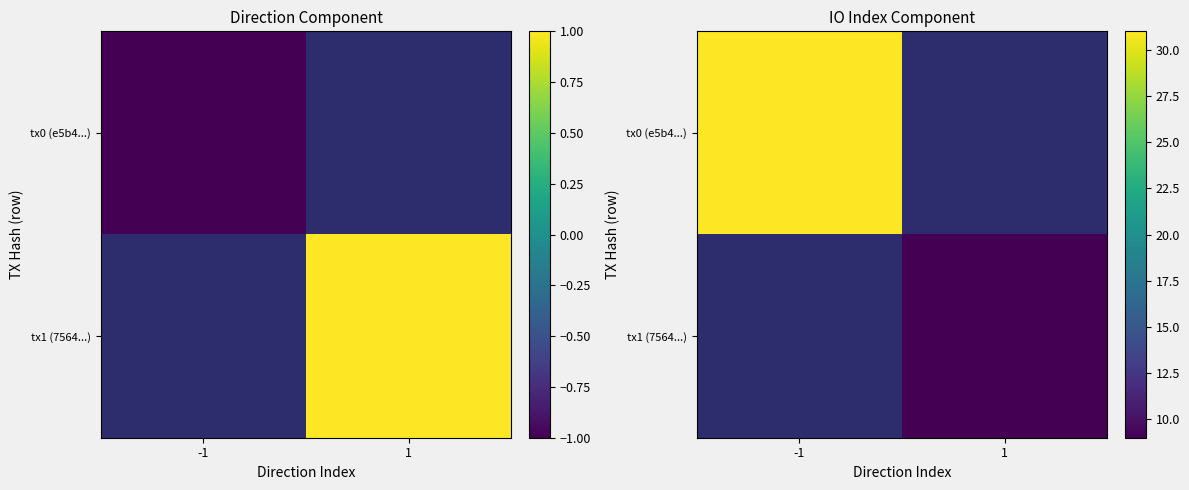

List the series in order of their peak value, highest first.

tx0 (e5b4...), tx1 (7564...)